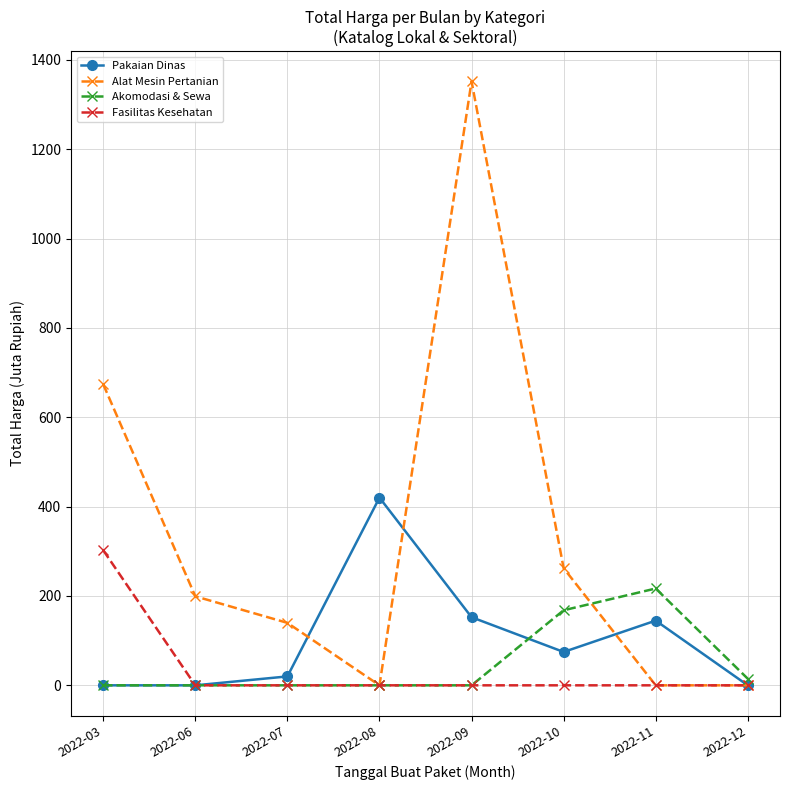

What is the difference between the Alat Mesin Pertanian values at 2022-11 and 2022-09?

1351.7